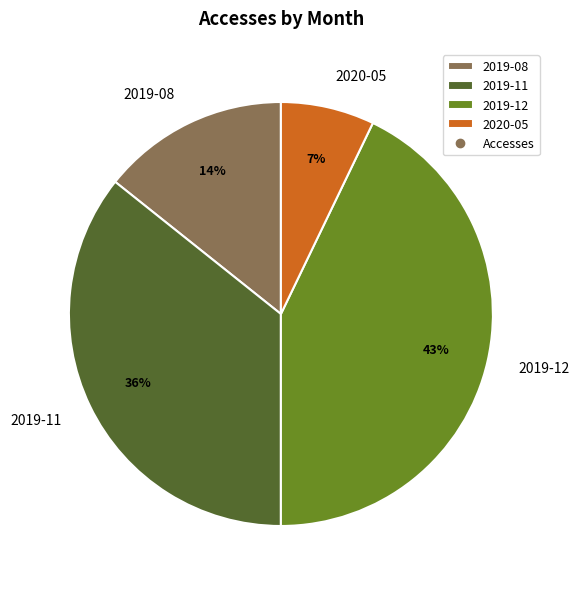

Which category has the biggest portion of the pie?

2019-12